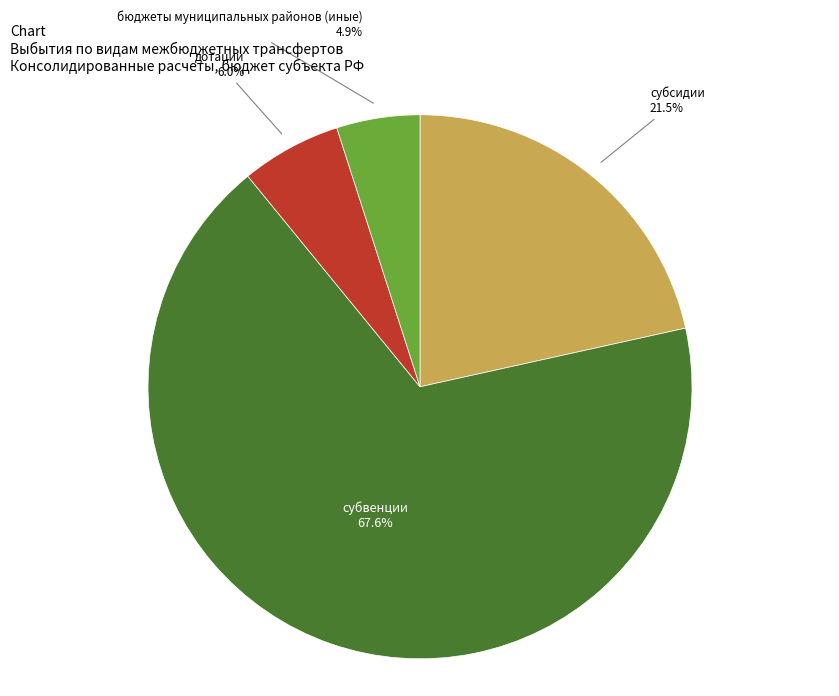

Is there any slice that represents more than half of the pie?

Yes